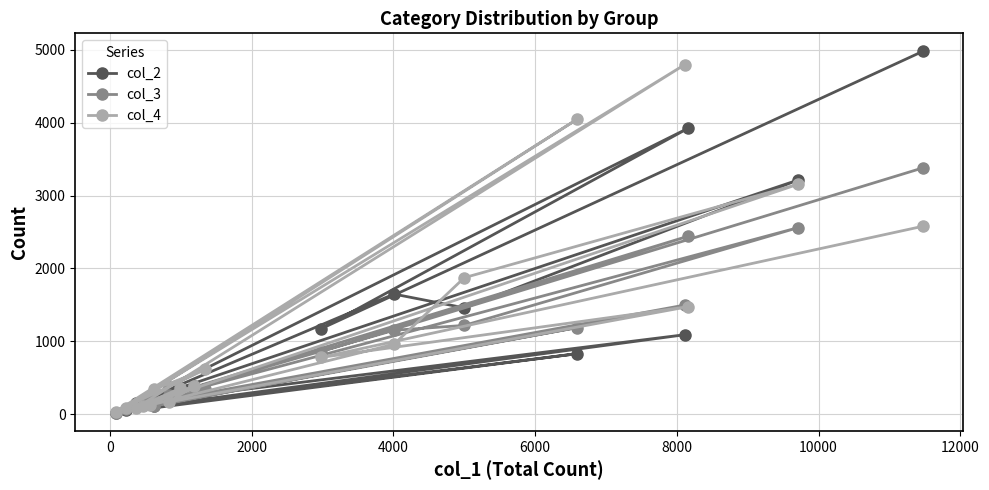

Rank the series by their maximum value, from lowest to highest.

col_3, col_4, col_2